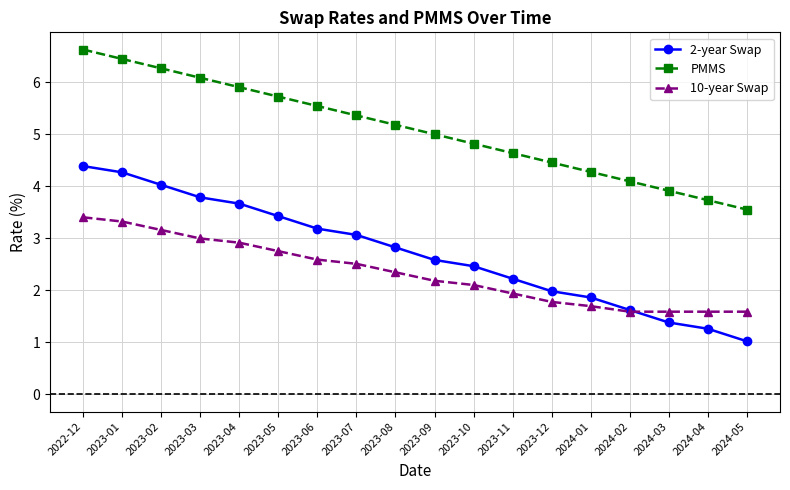

What are all the series names shown in the legend?

2-year Swap, PMMS, 10-year Swap